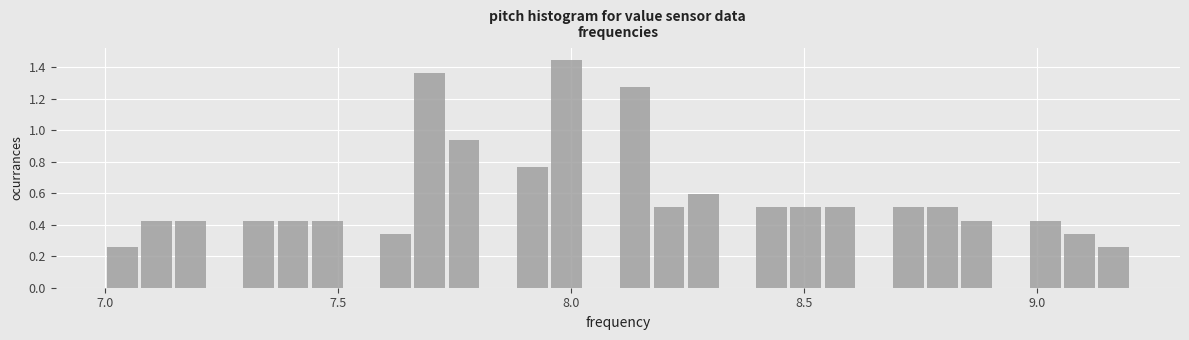

Read against the x-axis, roughly where is the centre of the tallest bar?

8.00